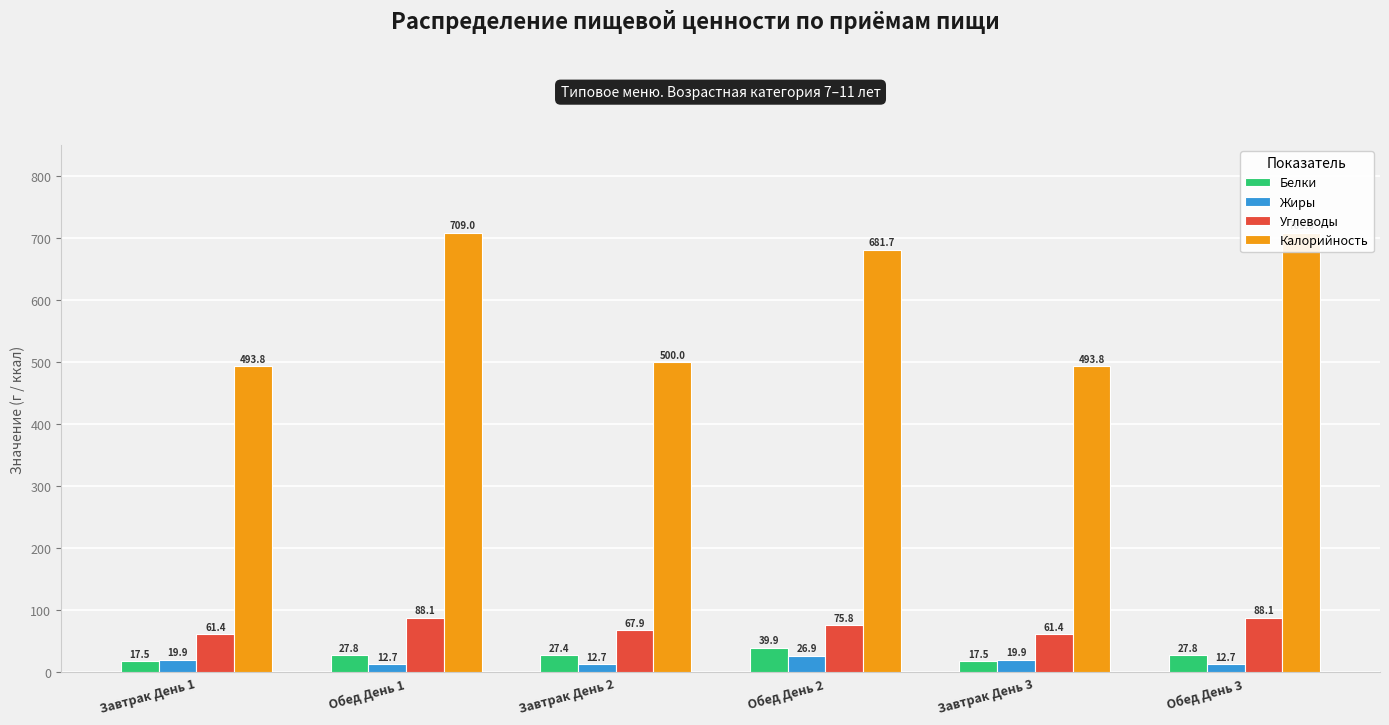

What is the label of the 6th bar from the right?

Завтрак День 1